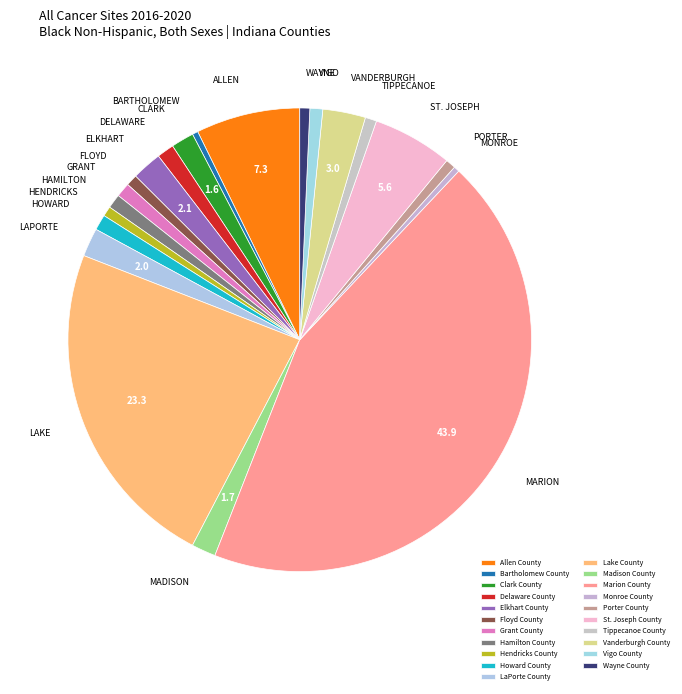

Is there any slice that represents more than half of the pie?

No